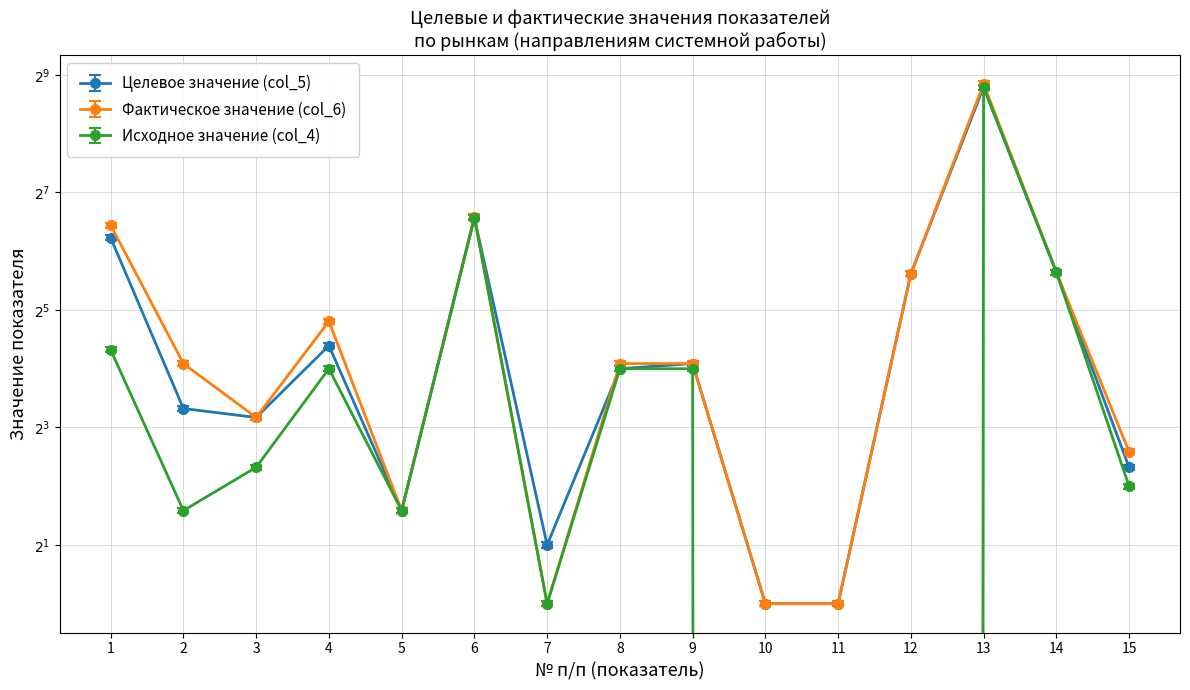

Reading left to right, list all the values displayed in this chart.

Целевое значение (col_5): 75.0	10.0	9.0	21.0	3.0	95.0	2.0	16.0	17.0	1.0	1.0	49.0	444.0	50.0	5.0
Фактическое значение (col_6): 89.6	17.5	9.3	28.8	3.1	99.0	1.0	17.5	17.5	1.0	1.0	50.5	474.8	51.5	6.2
Исходное значение (col_4): 20.6	3.1	5.2	16.5	3.1	97.8	1.0	16.5	16.5	0.0	0.0	0.0	457.3	51.5	4.1